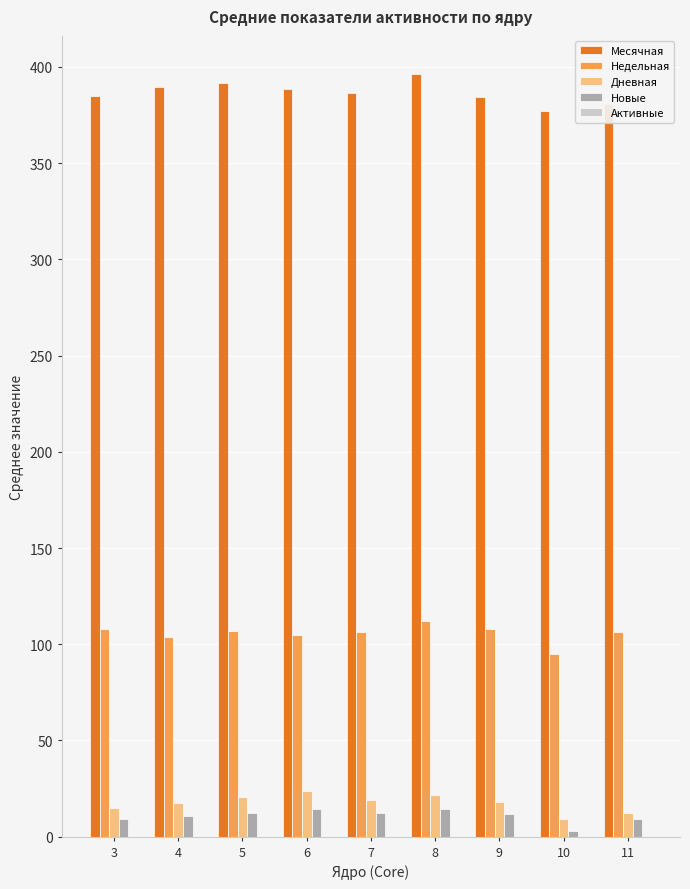

The value of Недельная at 5 is 187.8. True or false?

False